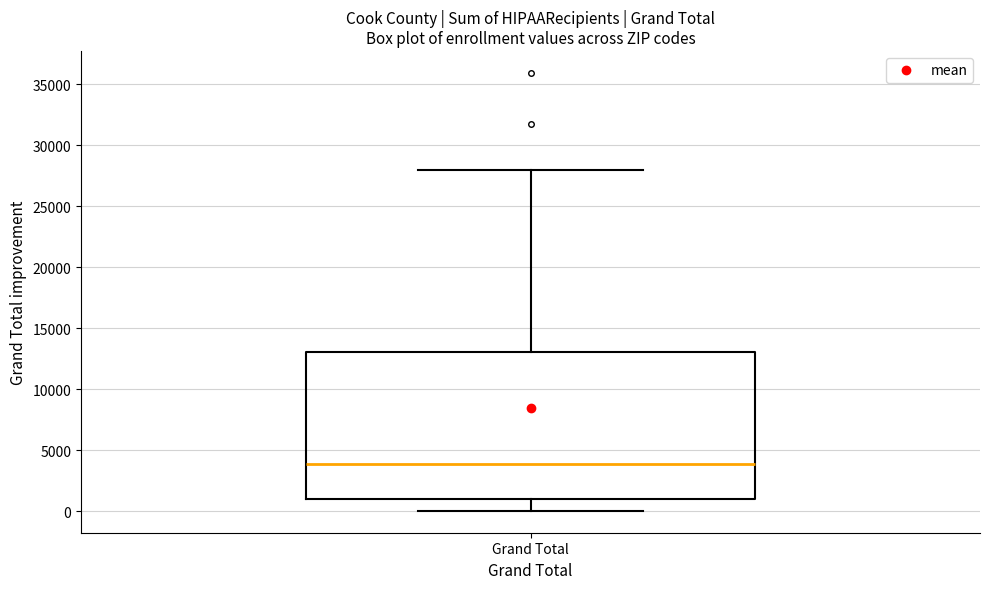

Read this box plot against the y-axis: the position of the median line, the range covered by the box, and the ends of both whiskers. The values are not printed on the chart, so give them approximately, as read against the axis.

median 4000, box 1000 to 13000, whiskers 0 to 28000